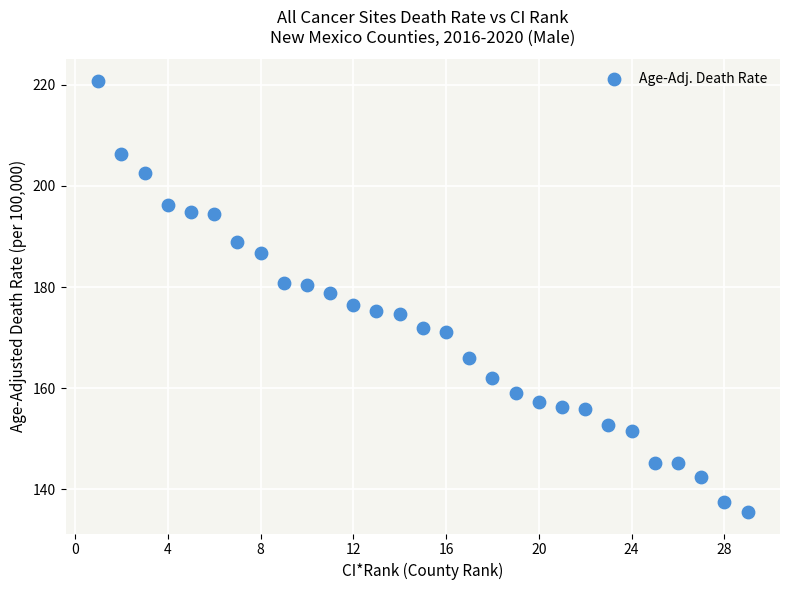

What is the range of Y values (max minus min)?

85.3